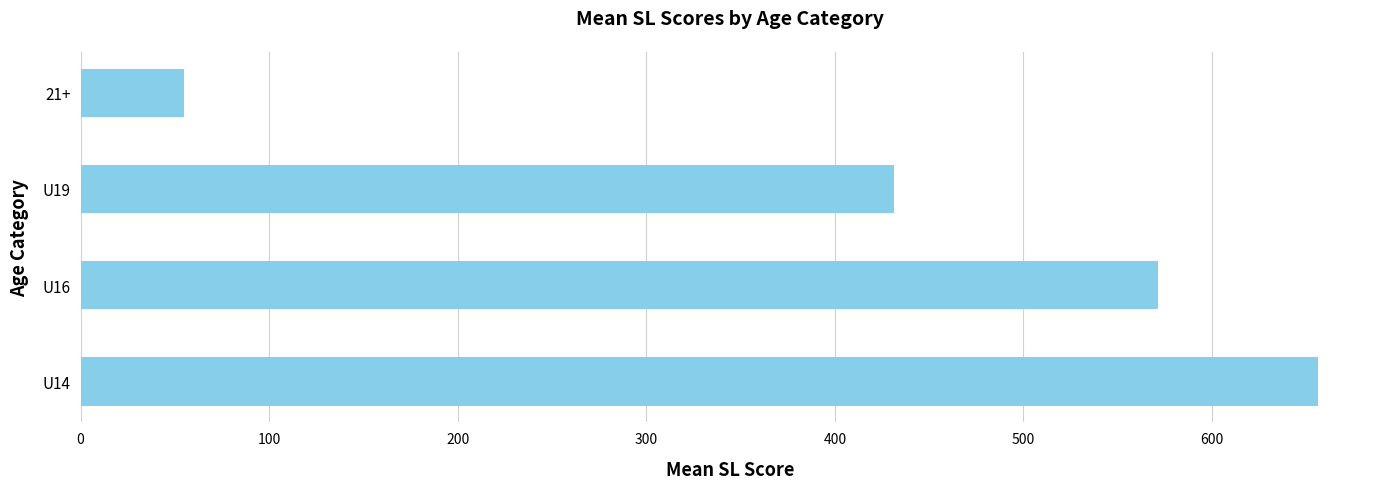

What is the maximum value shown in the chart?

656.3